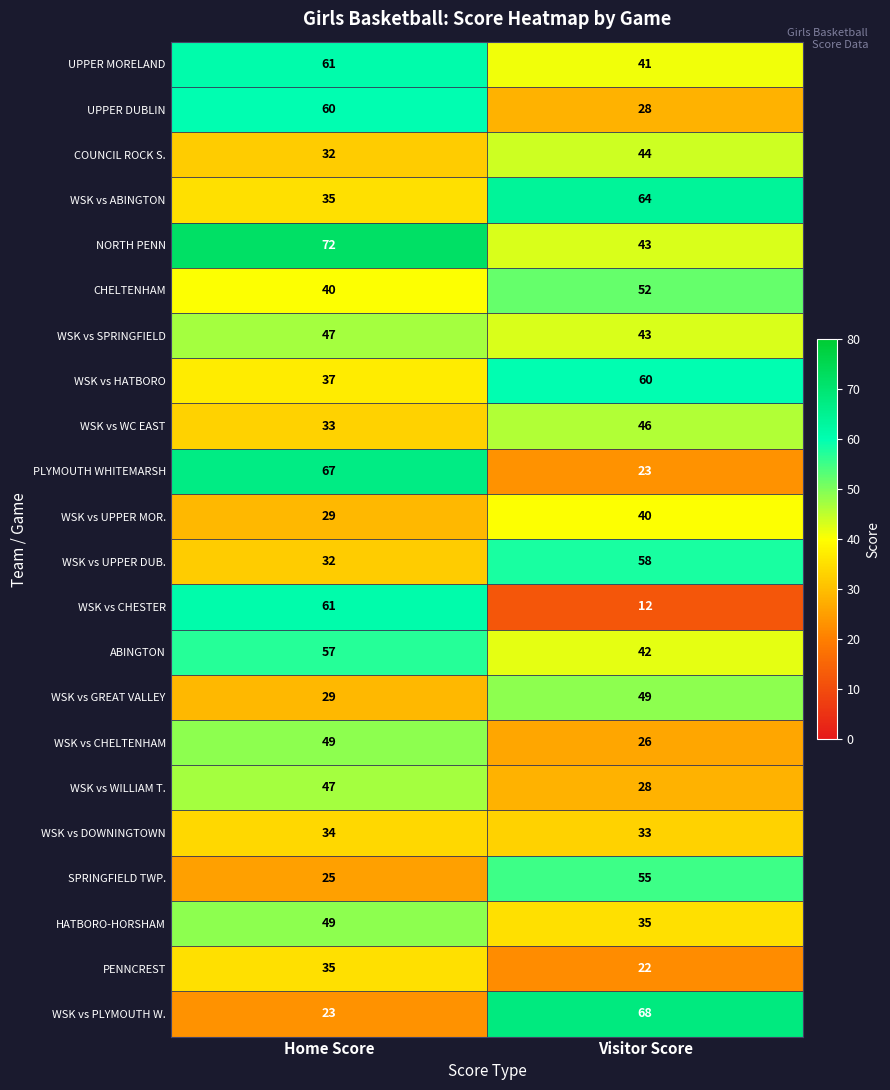

The WSK vs SPRINGFIELD series shows 47 at Home Score. True or false?

True